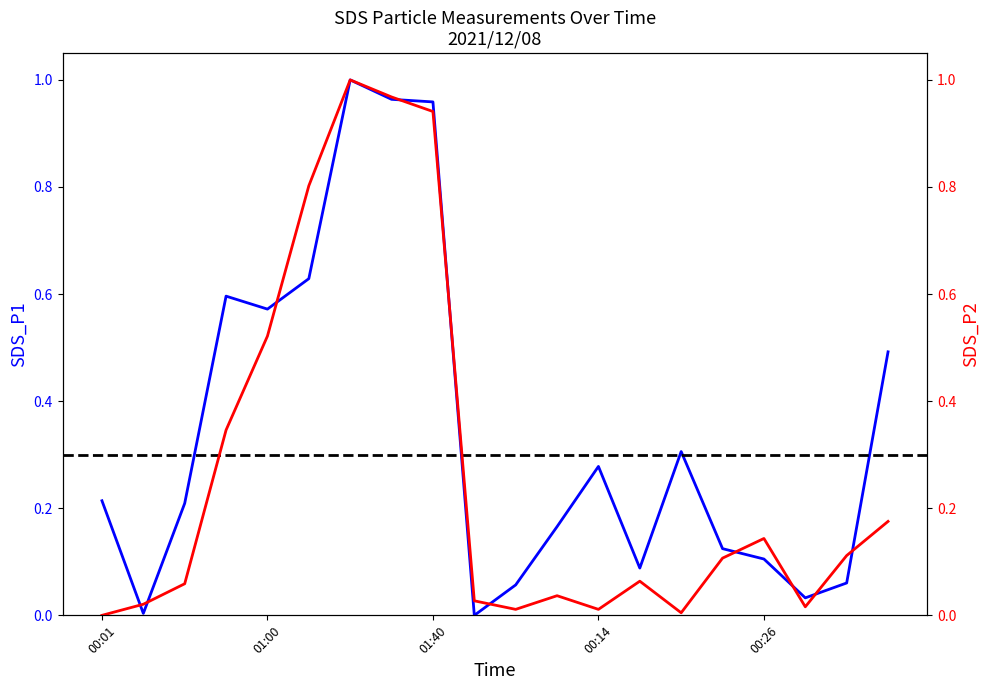

List the series in order of their peak value, lowest first.

SDS_P1, SDS_P2